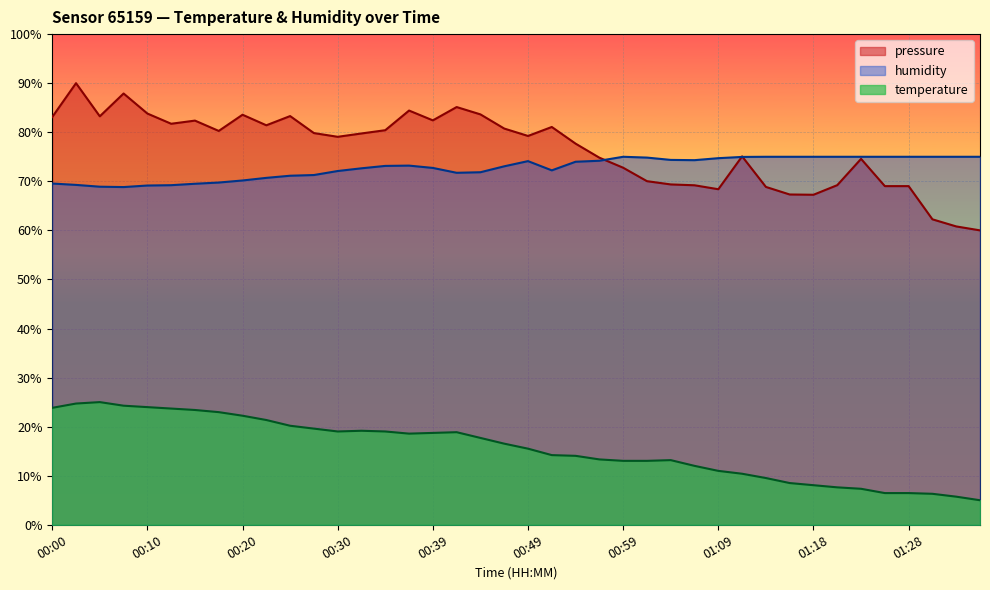

How many values in the temperature series are below 16?

20